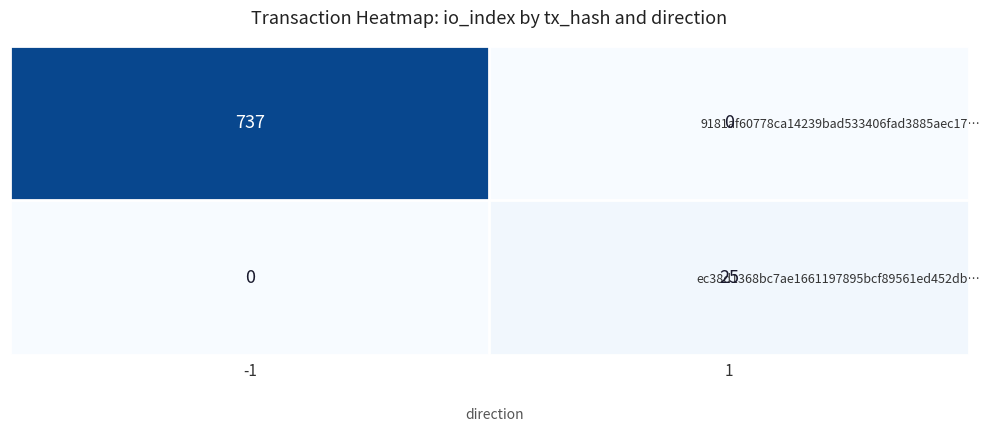

Reading left to right, extract all data points from this chart.

9181af60778ca14239bad533406fad3885aec17…: -1=737	1=0
ec38d1368bc7ae1661197895bcf89561ed452db…: -1=0	1=25